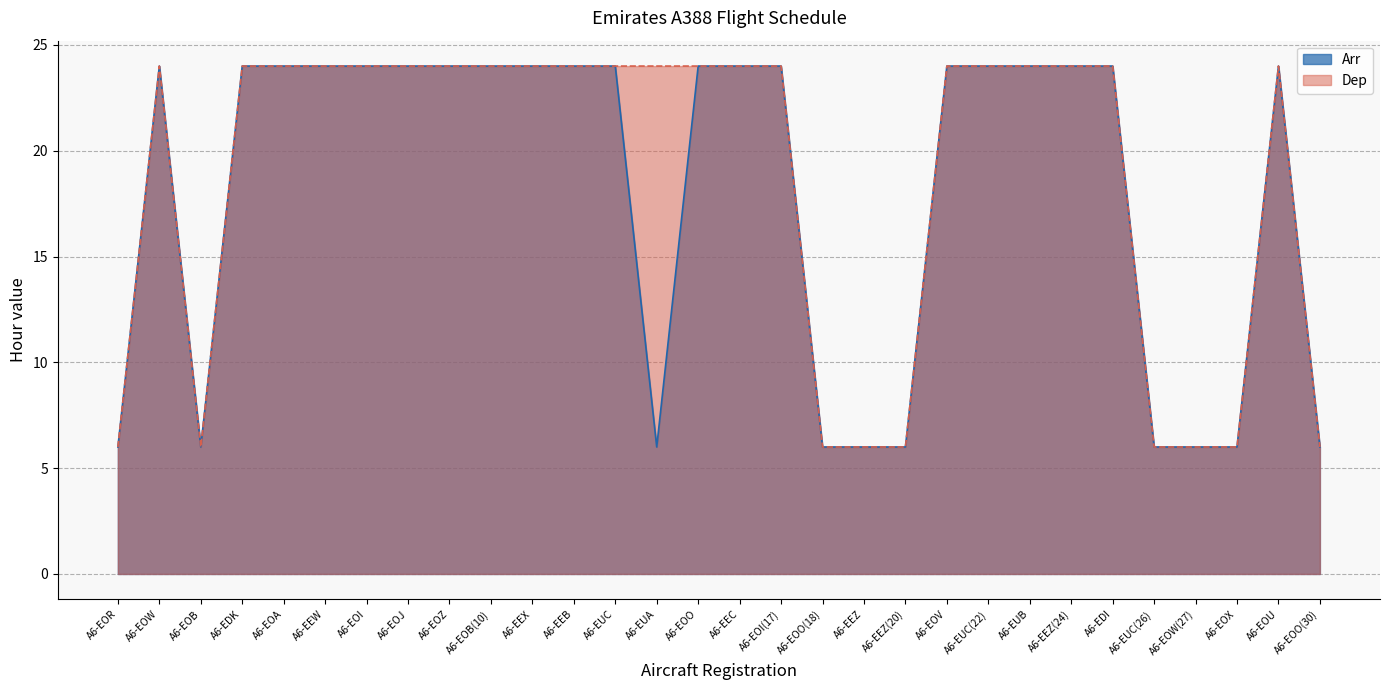

True or false: Arr has more than 2 points higher than both neighbors.

False